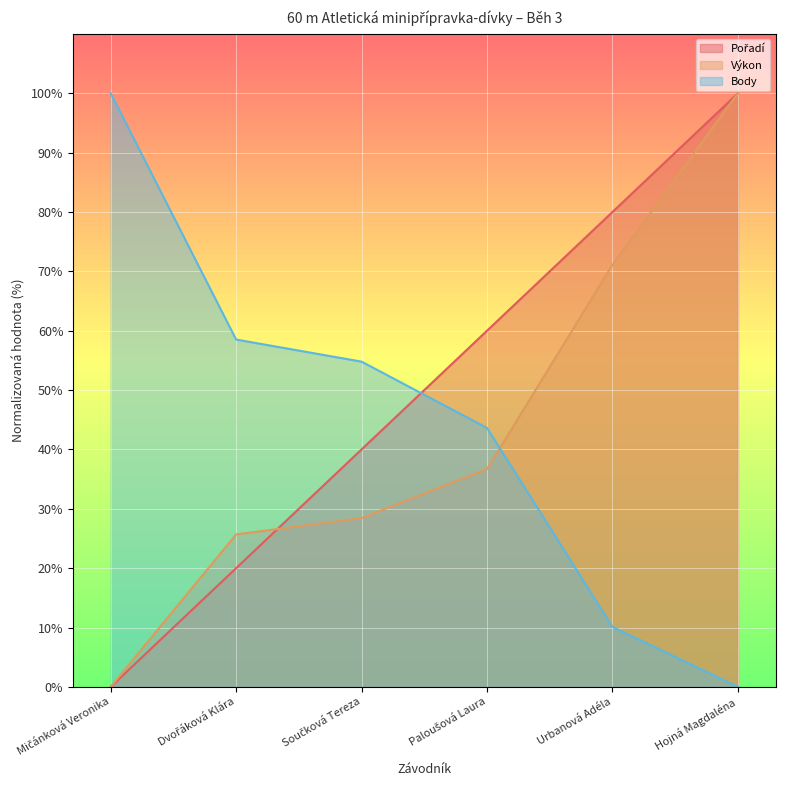

Where is Body nearest to the value 49?

Paloušová Laura